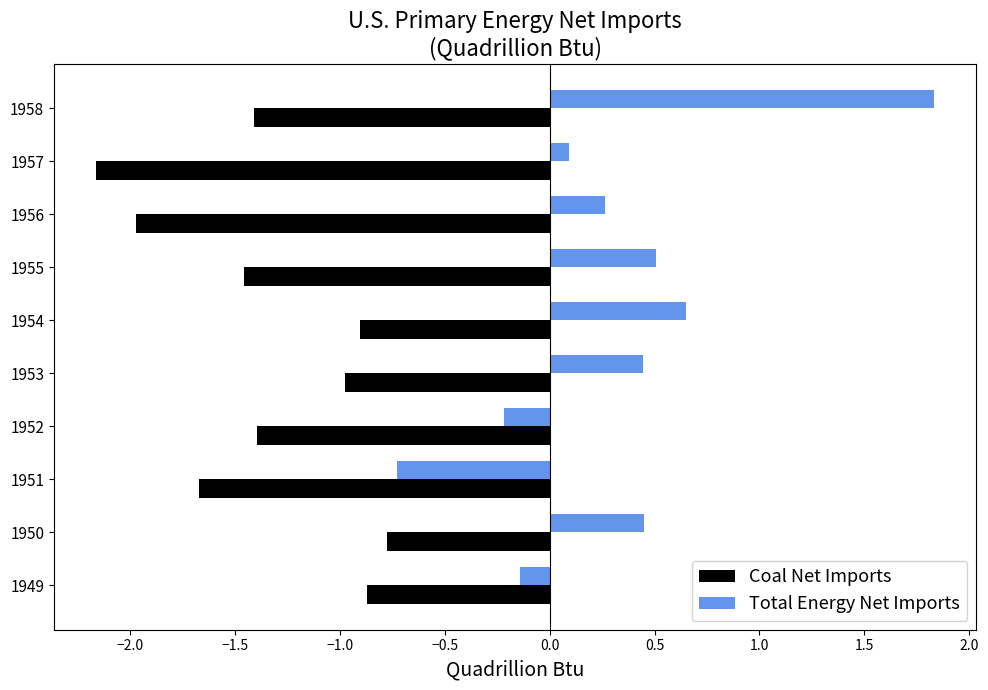

What value does the Coal Net Imports series have at 1949?

-0.9